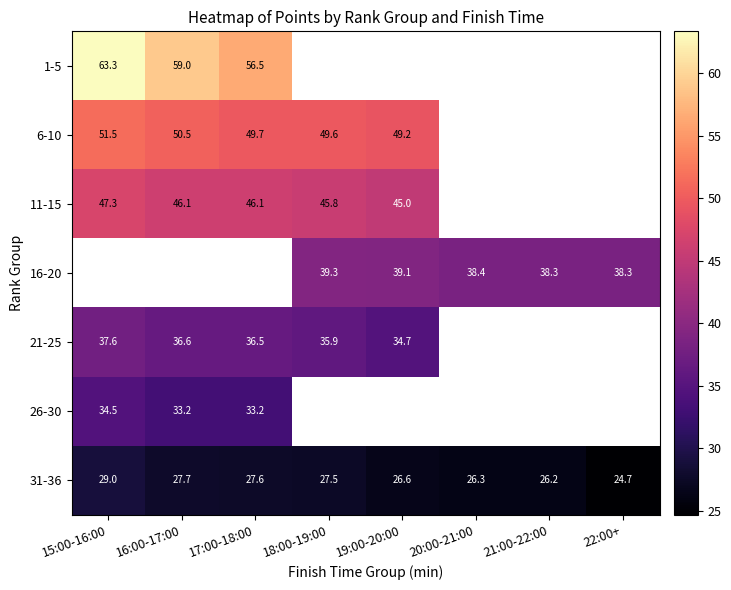

At how many categories does at least one series exceed 40?

5